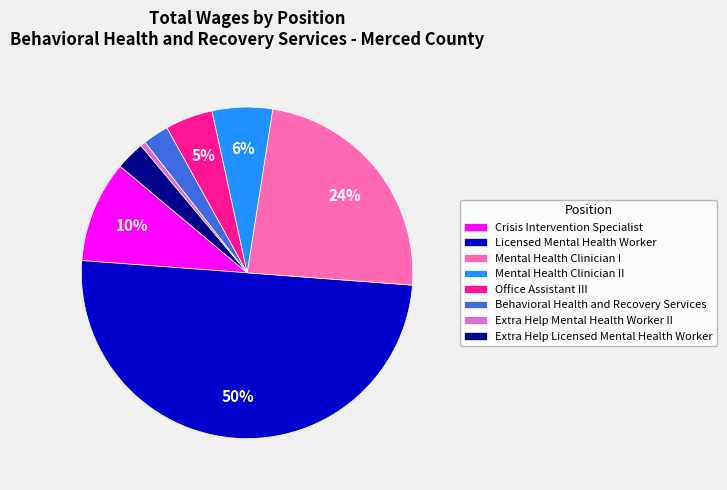

Is the sum of Extra Help Licensed Mental Health Worker and Behavioral Health and Recovery Services greater than half?

No